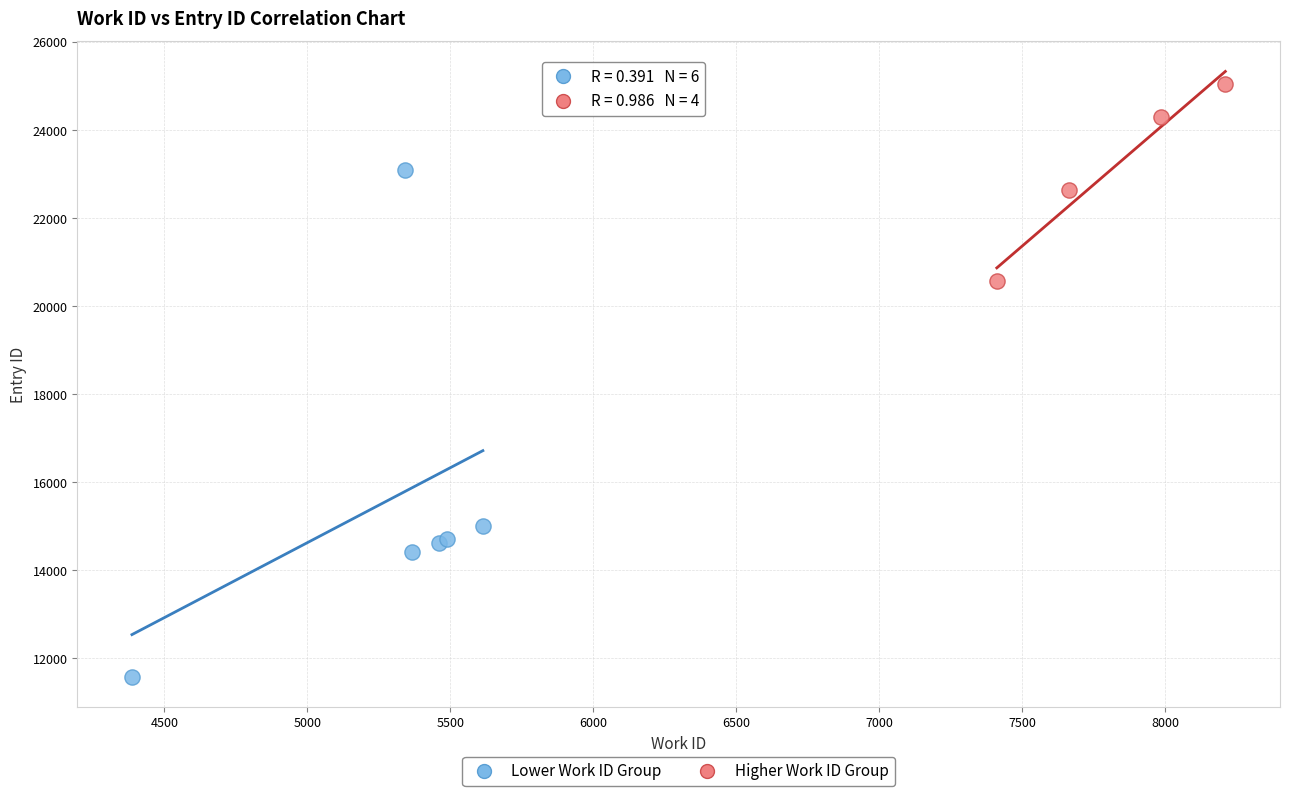

Which series reaches the minimum Y coordinate?

Lower Work ID Group